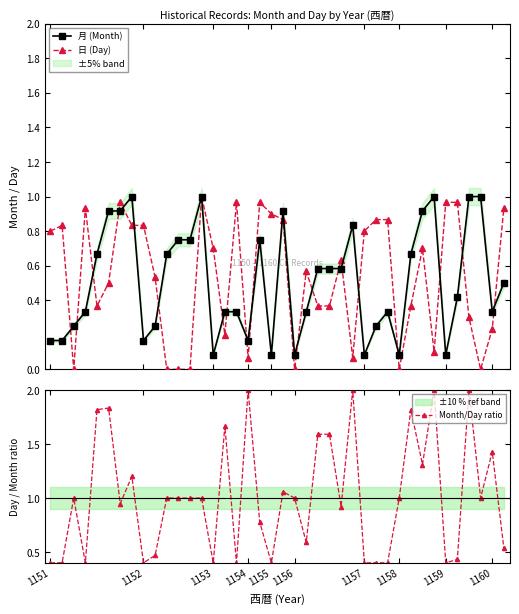

True or false: 日 (Day) and 月 (Month) cross at least once.

True